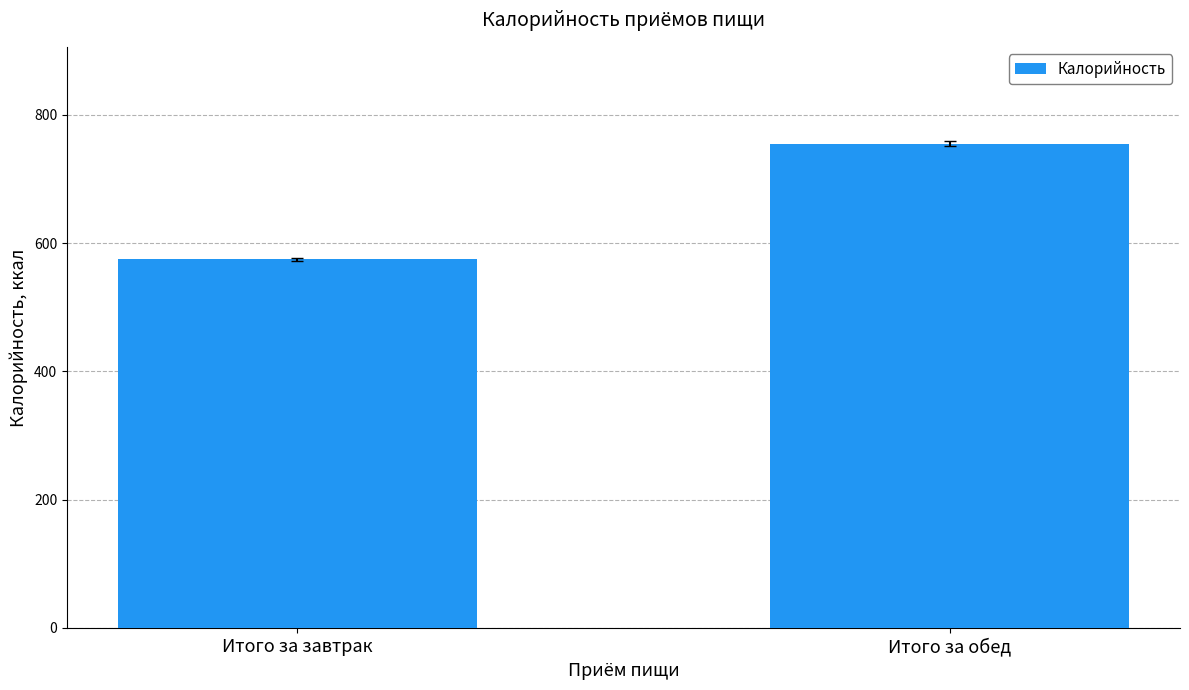

What is the difference between the maximum and minimum values?

180.6